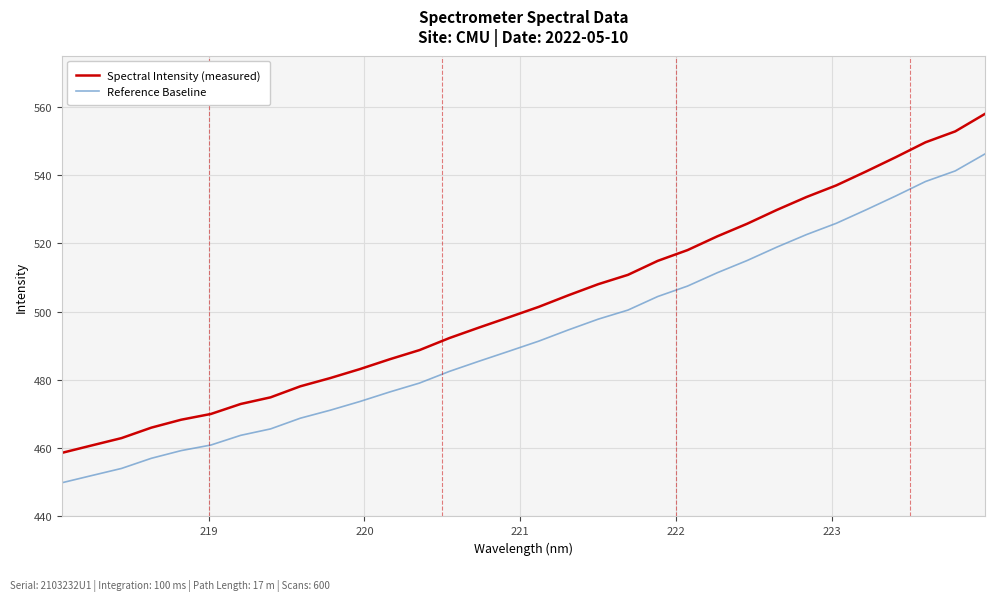

Does the chart display data point markers on the line(s)?

No